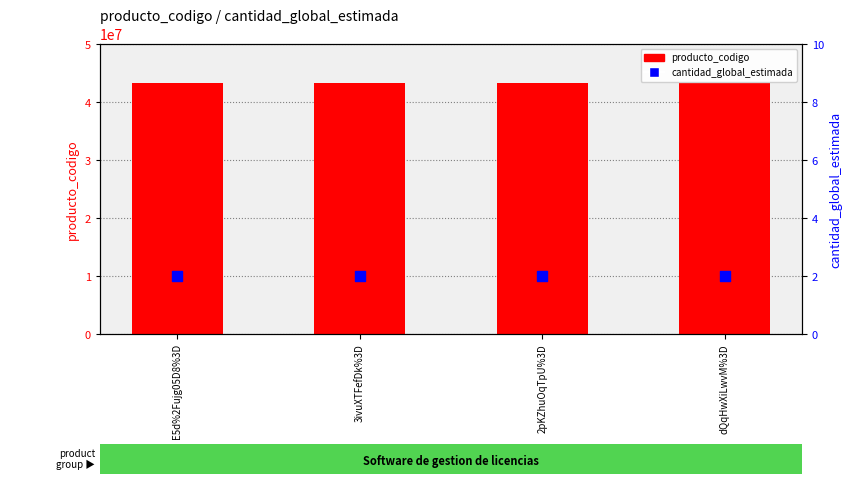

Is the value of producto_codigo at 3ivuXTFefDk%3D greater than the value of cantidad_global_estimada at dQqHwXiLwvM%3D?

Yes